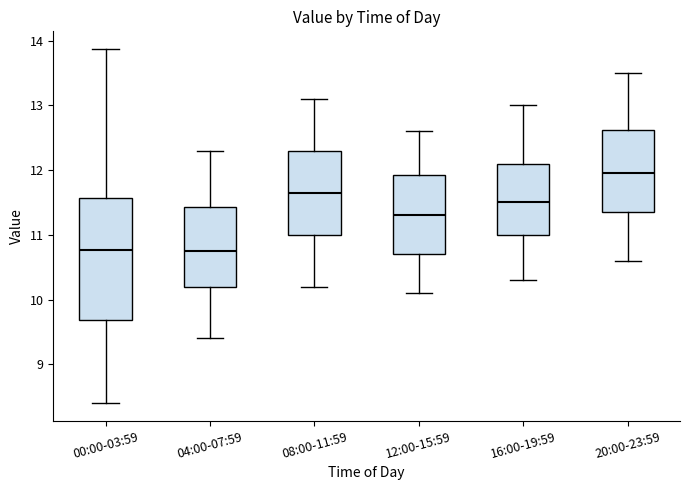

Reading left to right, transcribe this box plot: for each box, give where its median line is, the range the box spans, and where its two whiskers end, as read against the y-axis. The values are not printed on the chart, so give them approximately, as read against the axis.

00:00-03:59: median 10.8, box 9.7 to 11.6, whiskers 8.4 to 13.9
04:00-07:59: median 10.8, box 10.2 to 11.4, whiskers 9.4 to 12.3
08:00-11:59: median 11.7, box 11.0 to 12.3, whiskers 10.2 to 13.1
12:00-15:59: median 11.3, box 10.7 to 11.9, whiskers 10.1 to 12.6
16:00-19:59: median 11.5, box 11.0 to 12.1, whiskers 10.3 to 13.0
20:00-23:59: median 12.0, box 11.4 to 12.6, whiskers 10.6 to 13.5